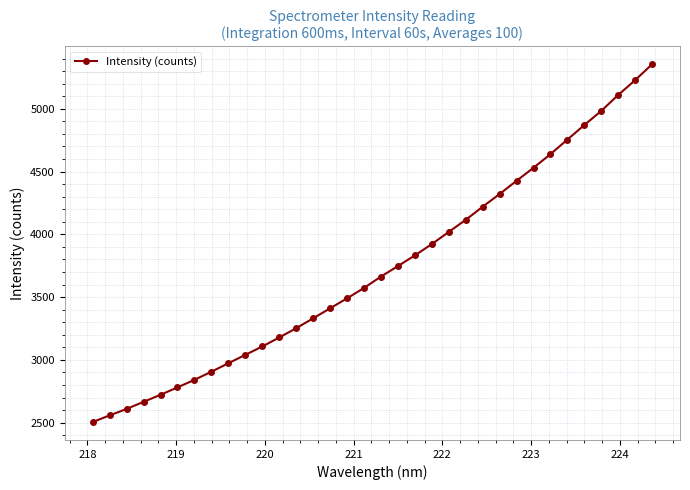

Does the chart display data point markers on the line(s)?

Yes